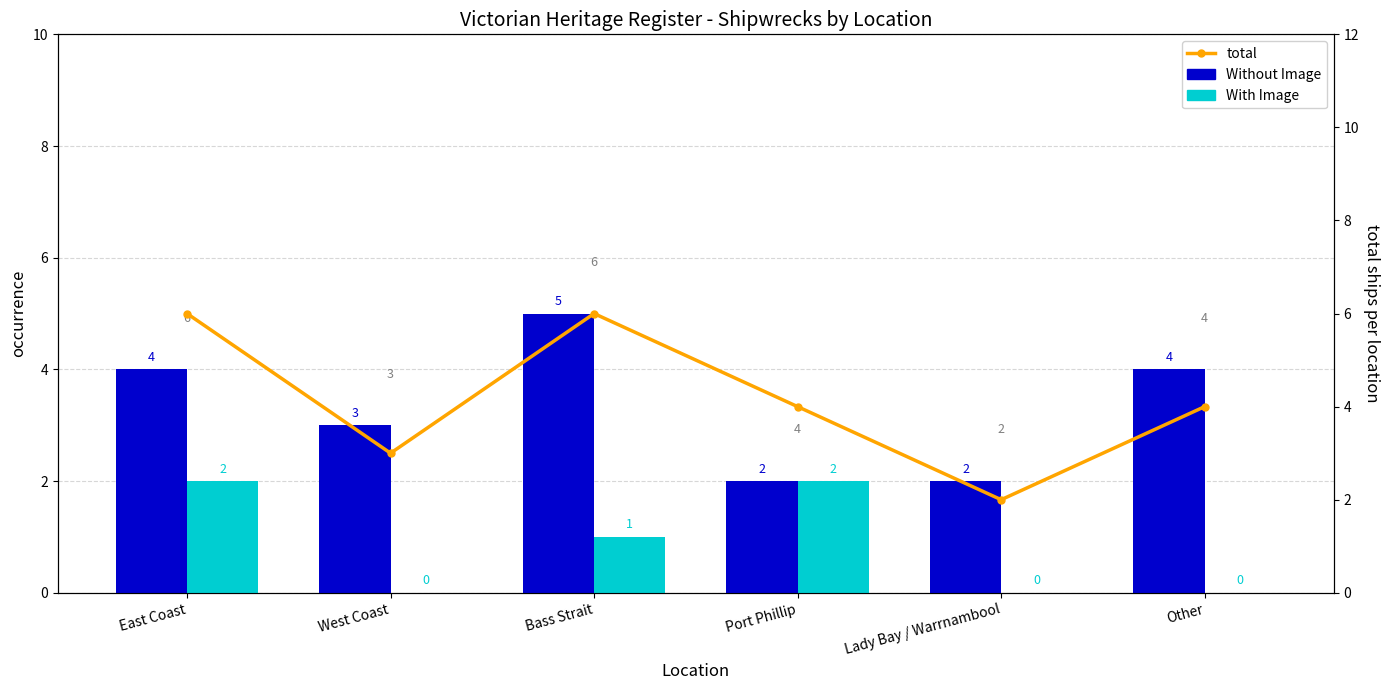

What position from the right is Lady Bay / Warrnambool?

2